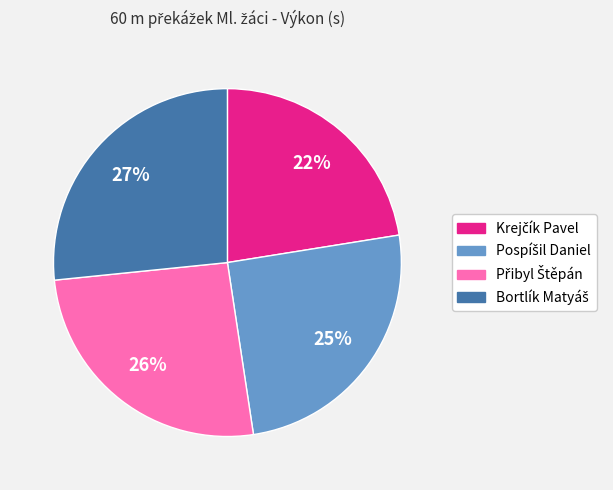

How many slices are in this pie chart?

4